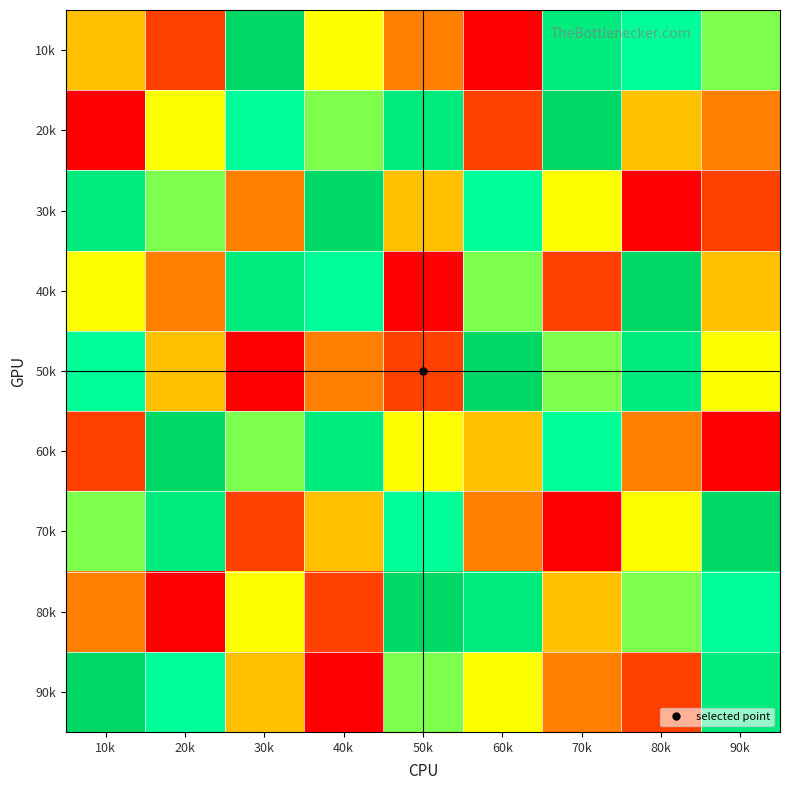

What is the total value across all series at 50k?

45